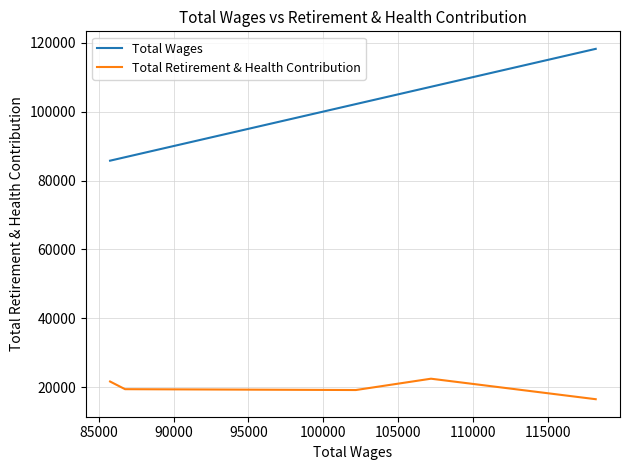

What is the maximum value for Total Wages?

118204